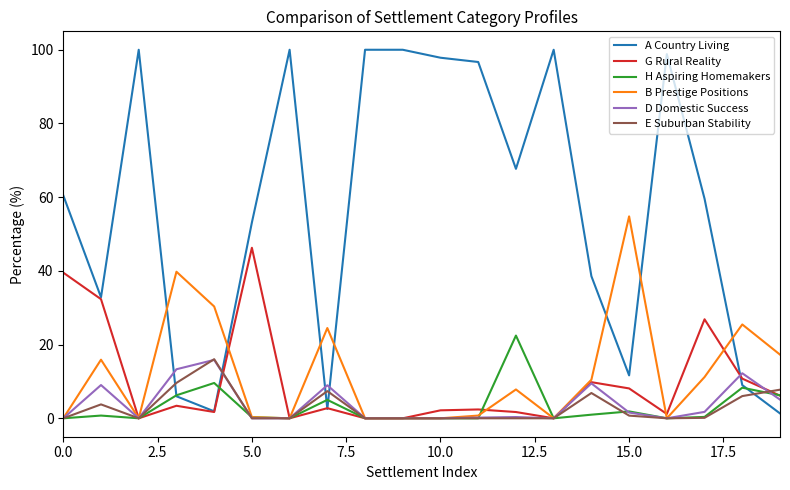

What is the greatest value displayed?

100.0